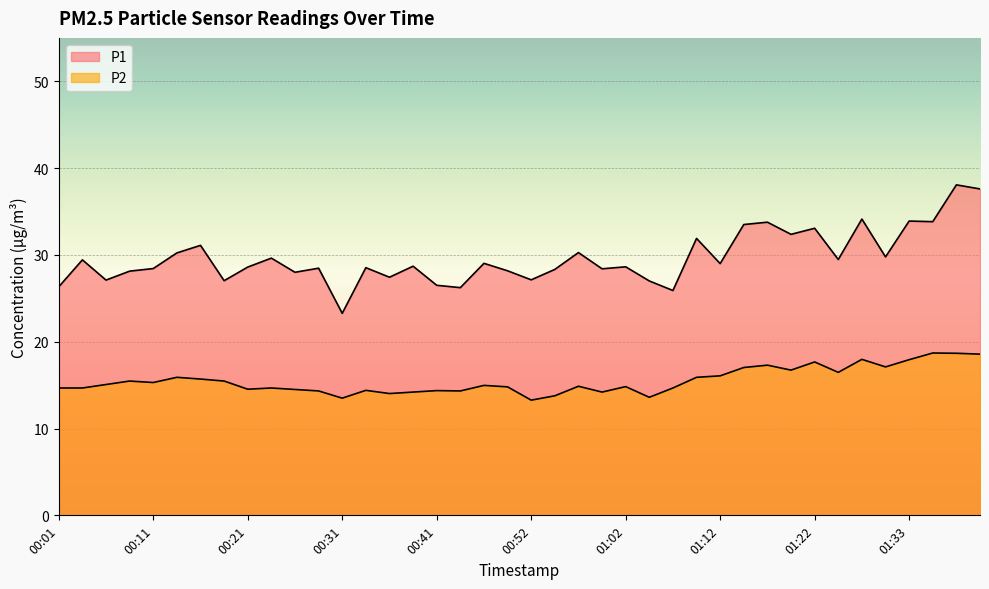

Reading left to right, what are all the values shown in this chart?

P1: 00:01=26.3	00:03=29.4	00:06=27.1	00:08=28.1	00:11=28.4	00:13=30.2	00:16=31.1	00:18=27.0	00:21=28.6	00:24=29.6	00:26=28.0	00:29=28.5	00:31=23.3	00:34=28.5	00:36=27.4	00:39=28.7	00:41=26.5	00:44=26.2	00:47=29.0	00:49=28.2	00:52=27.1	00:54=28.3	00:57=30.3	00:59=28.4	01:02=28.6	01:04=27.0	01:07=25.9	01:09=31.9	01:12=29.0	01:14=33.5	01:17=33.8	01:20=32.4	01:22=33.1	01:25=29.5	01:28=34.1	01:31=29.8	01:33=33.9	01:36=33.8	01:38=38.1	01:41=37.6
P2: 00:01=14.7	00:03=14.7	00:06=15.1	00:08=15.5	00:11=15.3	00:13=15.9	00:16=15.7	00:18=15.5	00:21=14.5	00:24=14.7	00:26=14.5	00:29=14.3	00:31=13.5	00:34=14.4	00:36=14.0	00:39=14.2	00:41=14.4	00:44=14.3	00:47=15.0	00:49=14.8	00:52=13.3	00:54=13.8	00:57=14.9	00:59=14.2	01:02=14.8	01:04=13.6	01:07=14.7	01:09=15.9	01:12=16.1	01:14=17.0	01:17=17.3	01:20=16.7	01:22=17.7	01:25=16.5	01:28=18.0	01:31=17.1	01:33=17.9	01:36=18.7	01:38=18.7	01:41=18.6